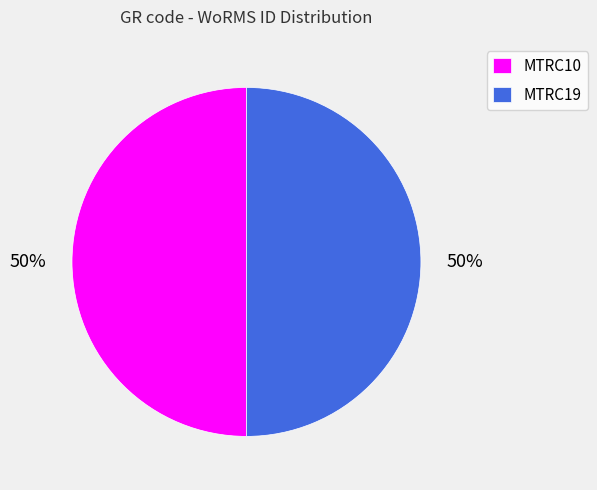

Do MTRC10 and MTRC19 together represent more than half of the pie?

Yes